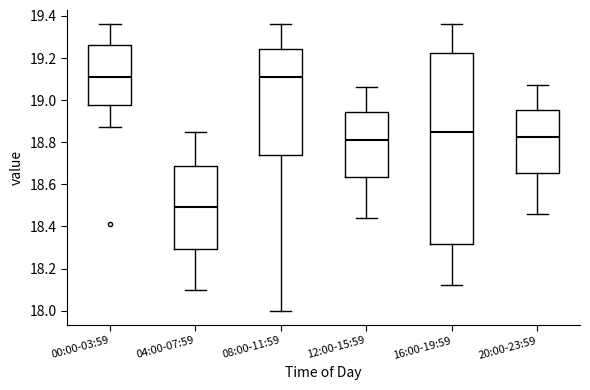

Where does the lower whisker of the box for 00:00-03:59 end on the y-axis? The values are not printed on the chart, so give them approximately, as read against the axis.

18.88